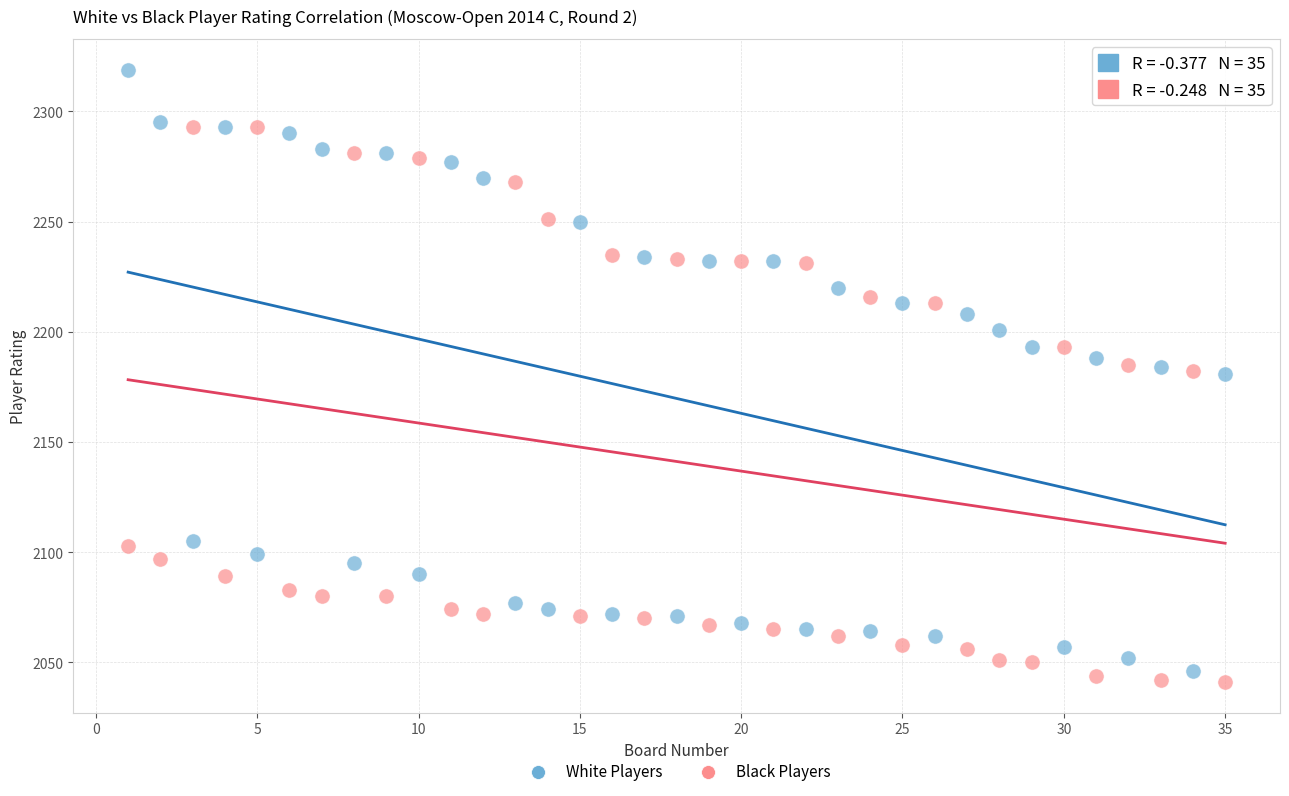

What are all the series names shown in the legend?

White Players, Black Players